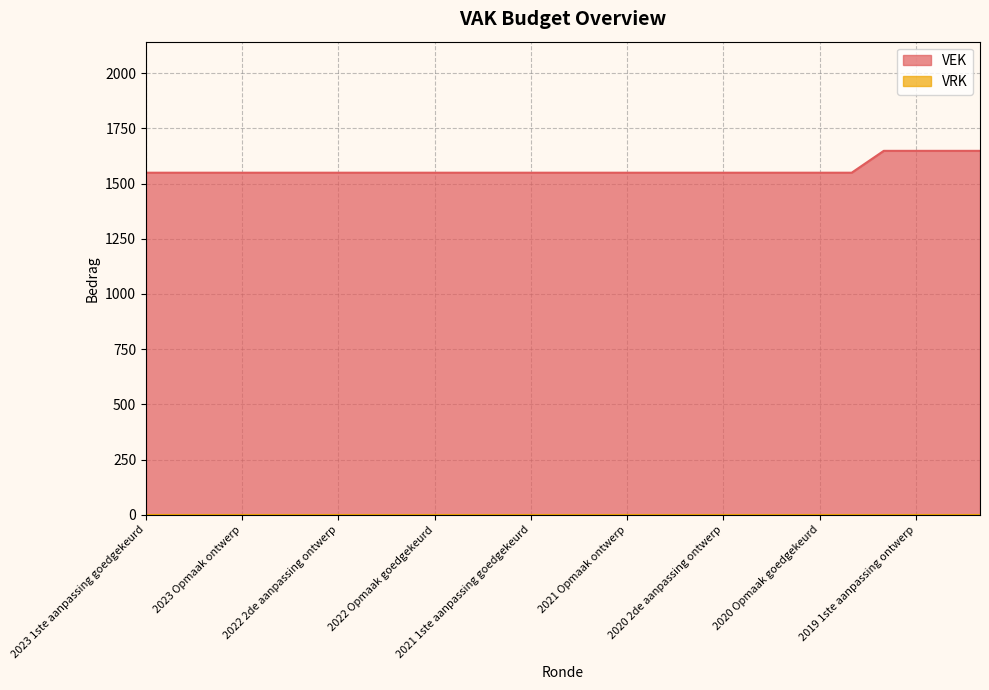

What is the maximum value for VEK?

1648